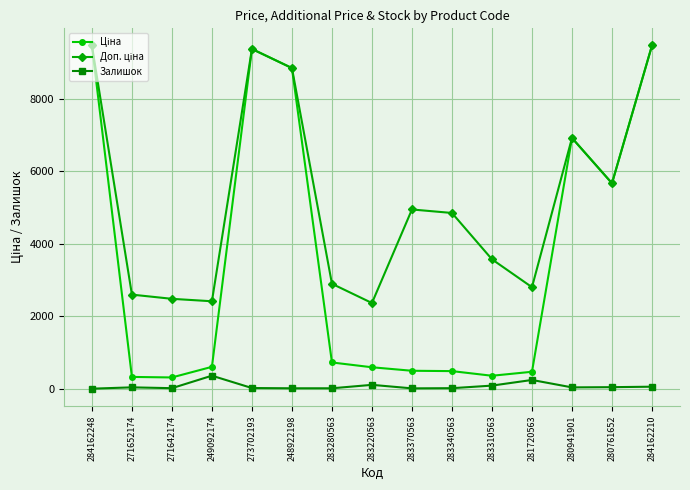

Does the chart have visible grid lines?

Yes